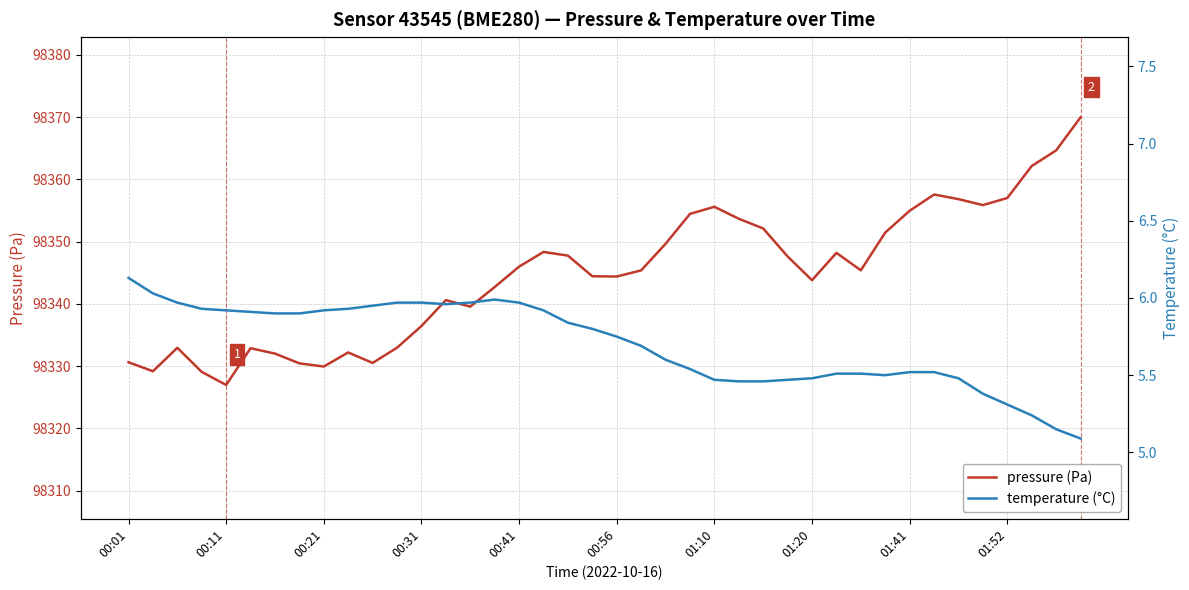

What is the minimum value for temperature (°C)?

5.1